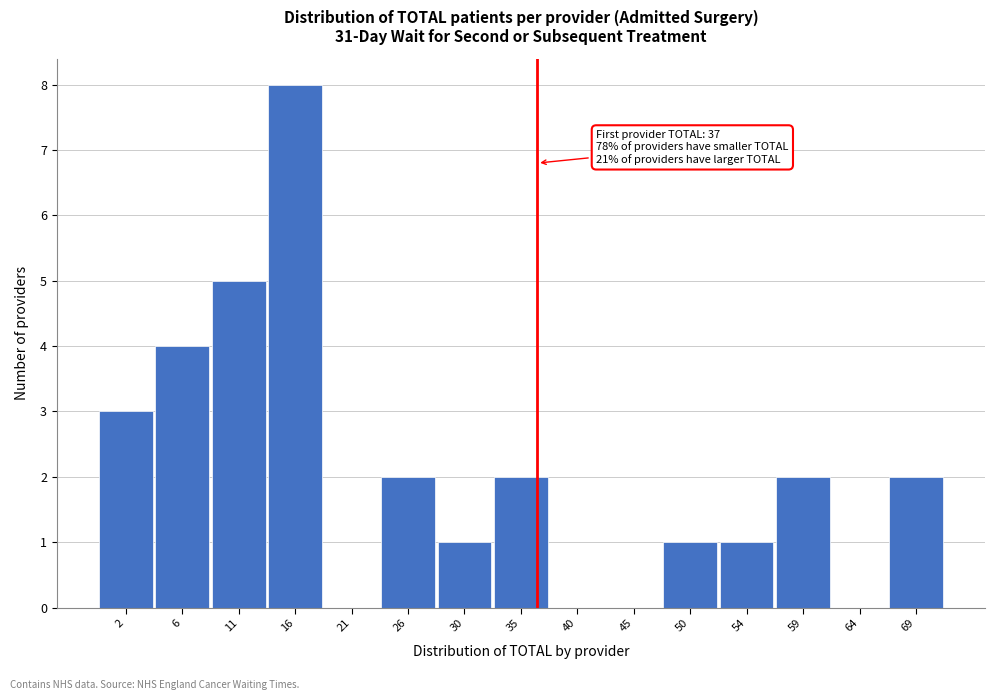

Reading left to right, extract all data points from this chart.

2=3	6=4	11=5	16=8	21=0	26=2	30=1	35=2	40=0	45=0	50=1	54=1	59=2	64=0	69=2